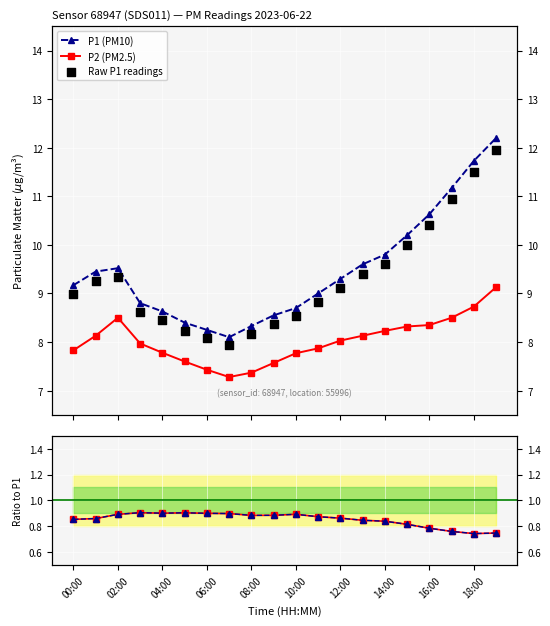

Which series reaches the maximum Y coordinate?

P1 (PM10)